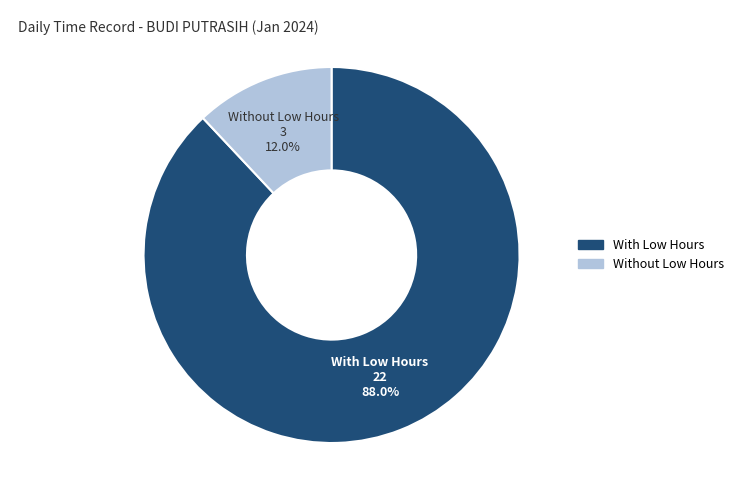

How many segments does this pie chart have?

2